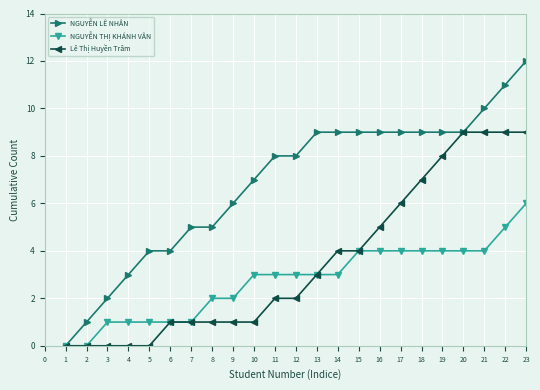

How many distinct data groups are displayed?

3